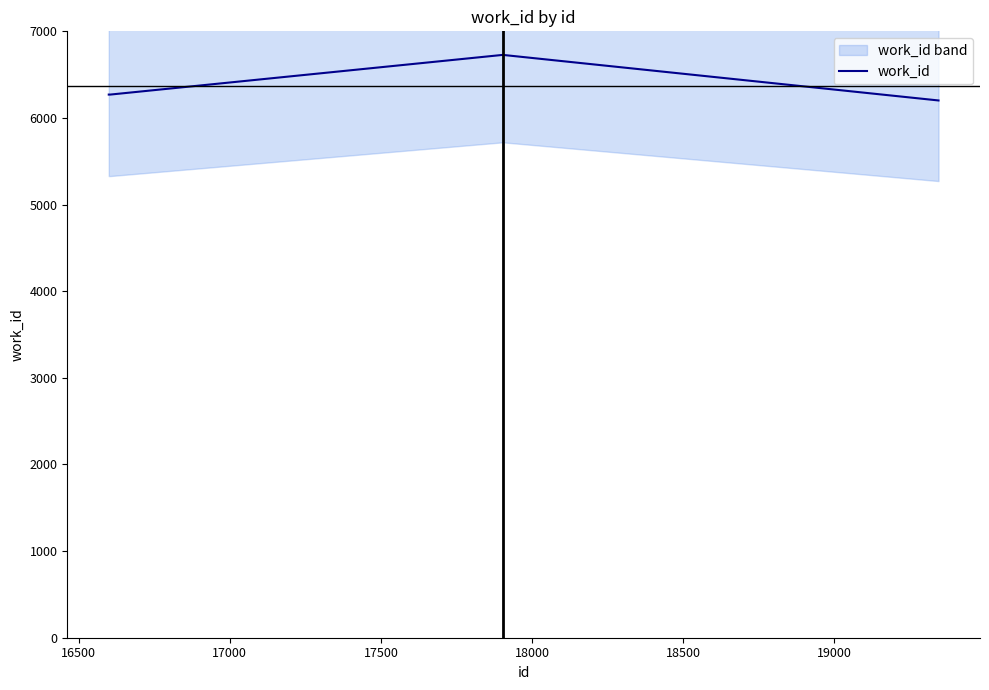

How many interior local peaks does the work_id series have?

1